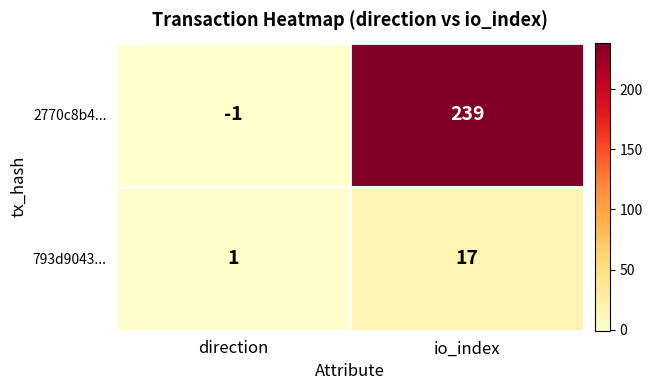

At which label is 2770c8b4... closest to 119?

direction